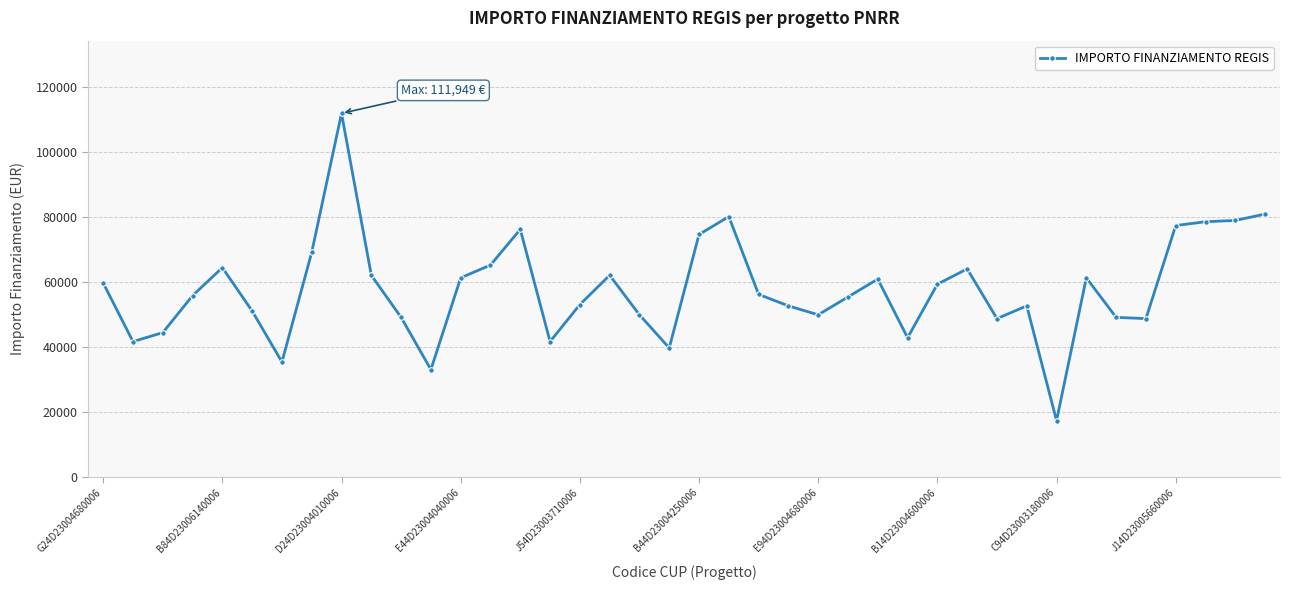

What is the greatest value displayed?

111949.1